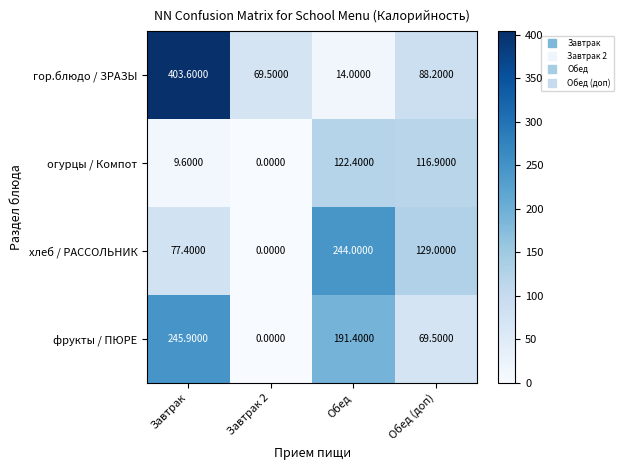

Is the value of огурцы / Компот at Обед greater than the value of фрукты / ПЮРЕ at Обед (доп)?

Yes